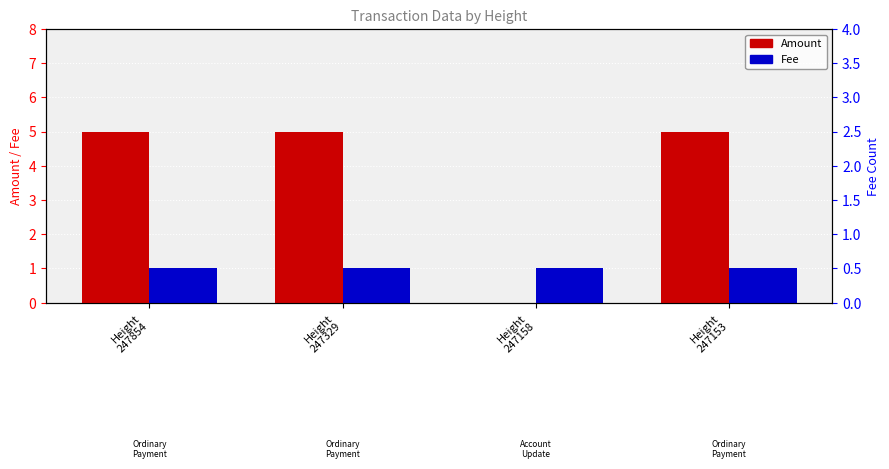

What is the value of the Amount bar at the 2nd from the left?

5